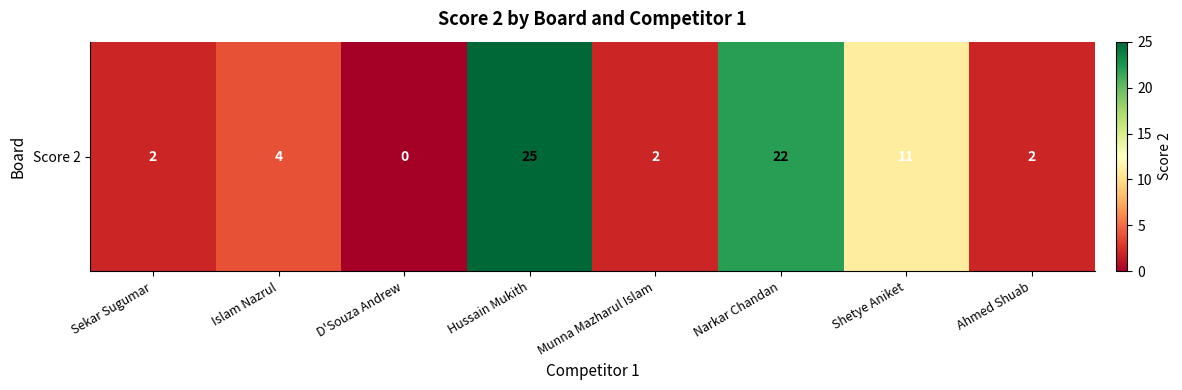

Which category has the highest value across all series?

Hussain Mukith